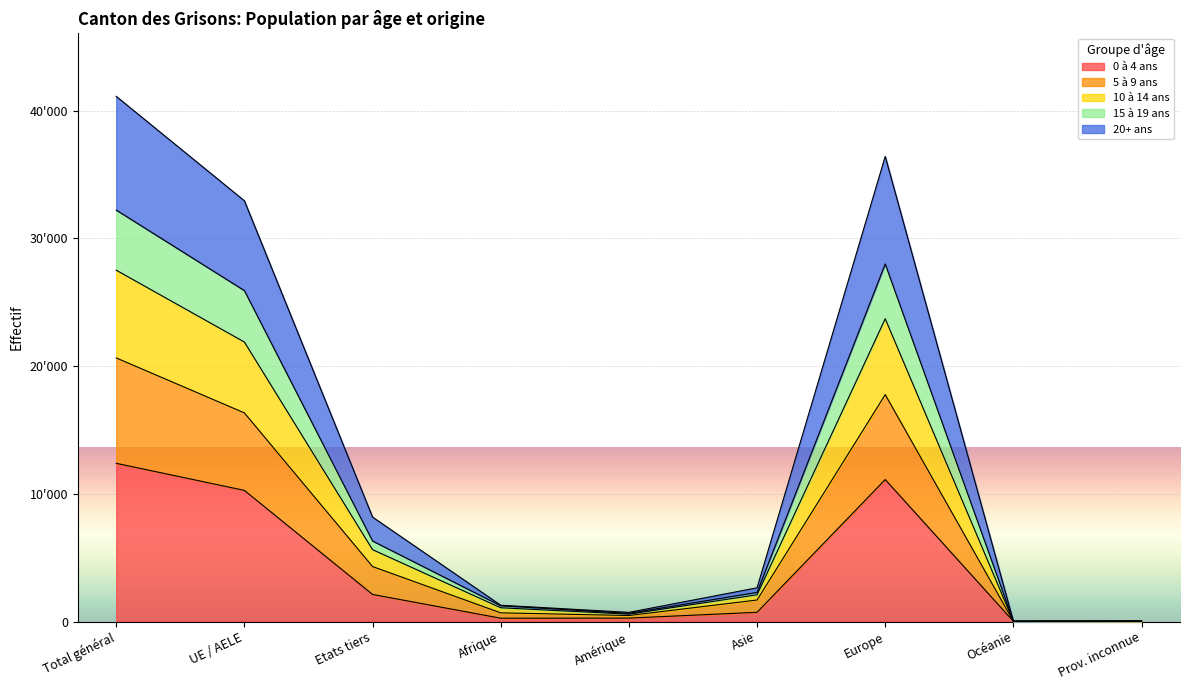

Rank the categories by 0 à 4 ans value from lowest to highest.

Prov. inconnue, Océanie, Afrique, Amérique, Asie, Etats tiers, UE / AELE, Europe, Total général